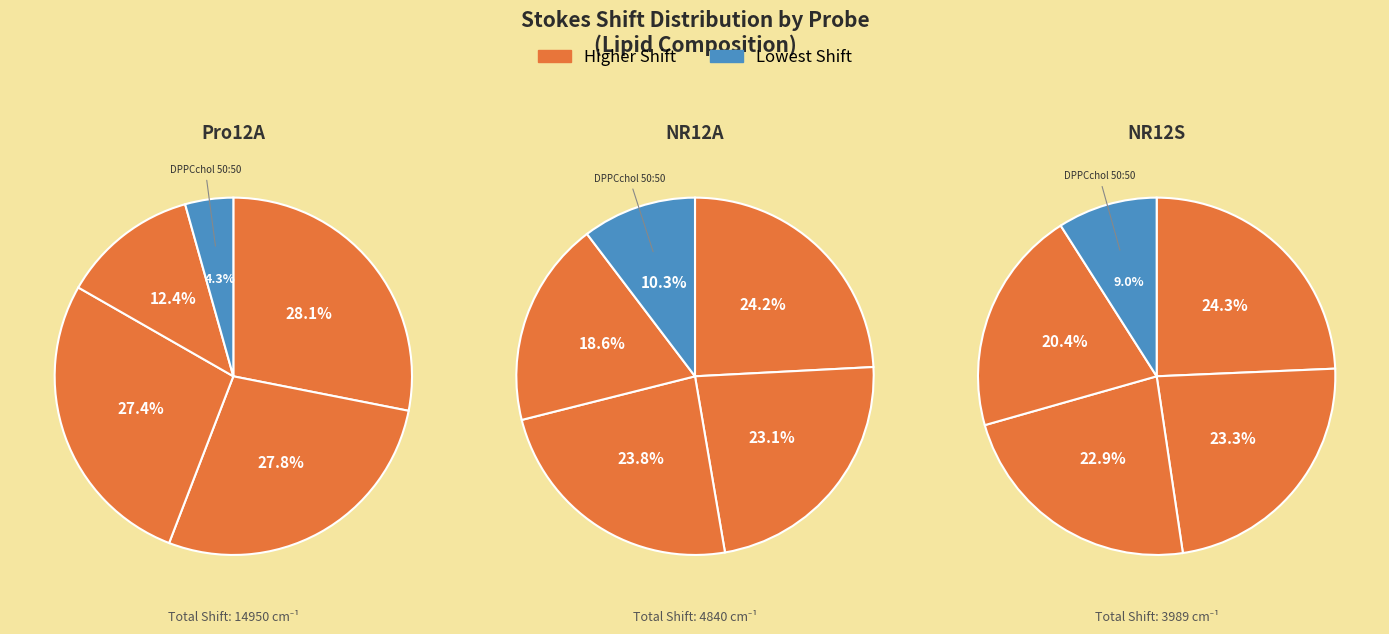

Which series has the widest spread of values?

Pro12A